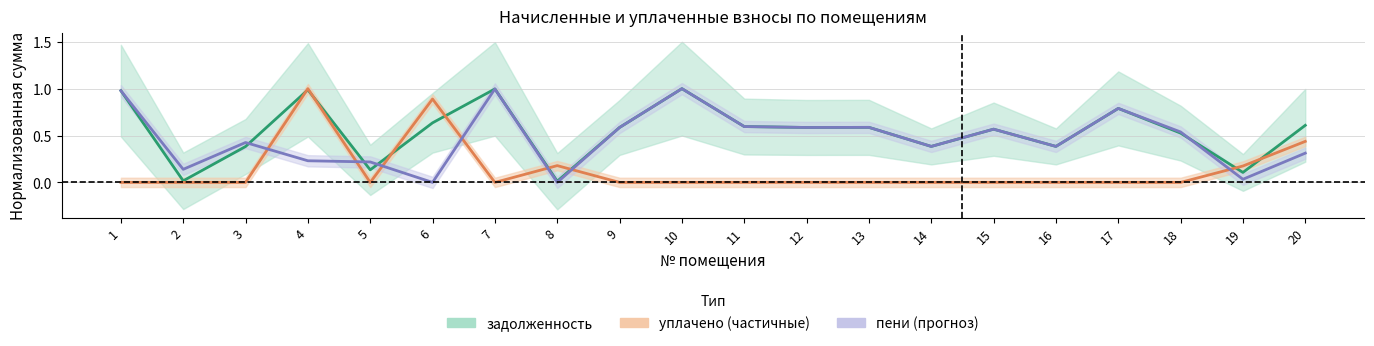

Which series has the largest total across all categories?

задолженность